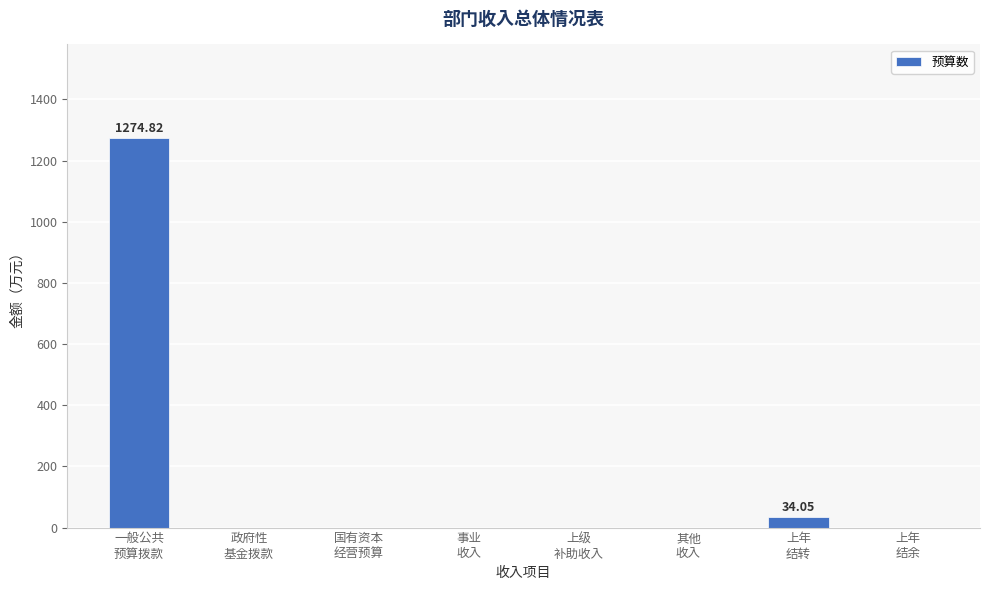

What is the sum of all values?

1308.9